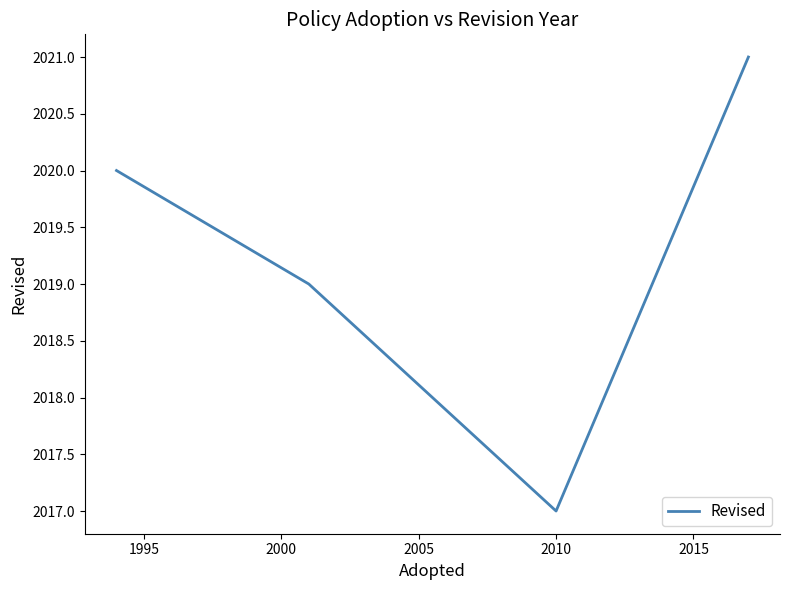

What is the difference between the maximum and minimum values?

4